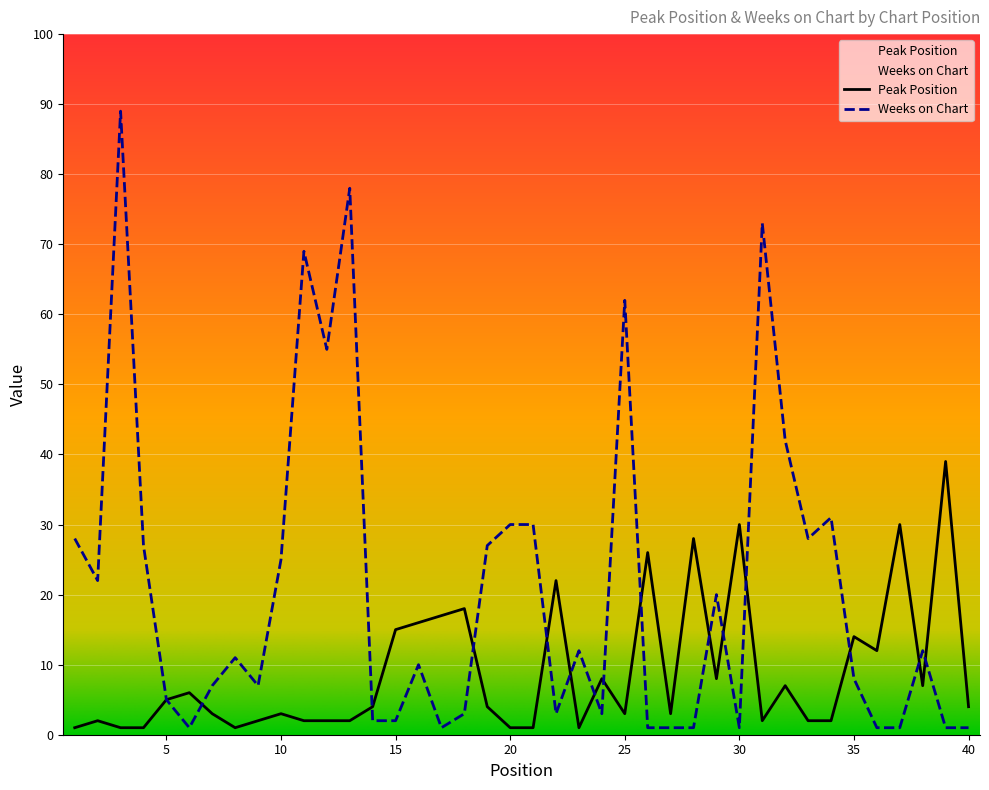

At 12, list the series in order from smallest to largest.

Peak Position, Weeks on Chart